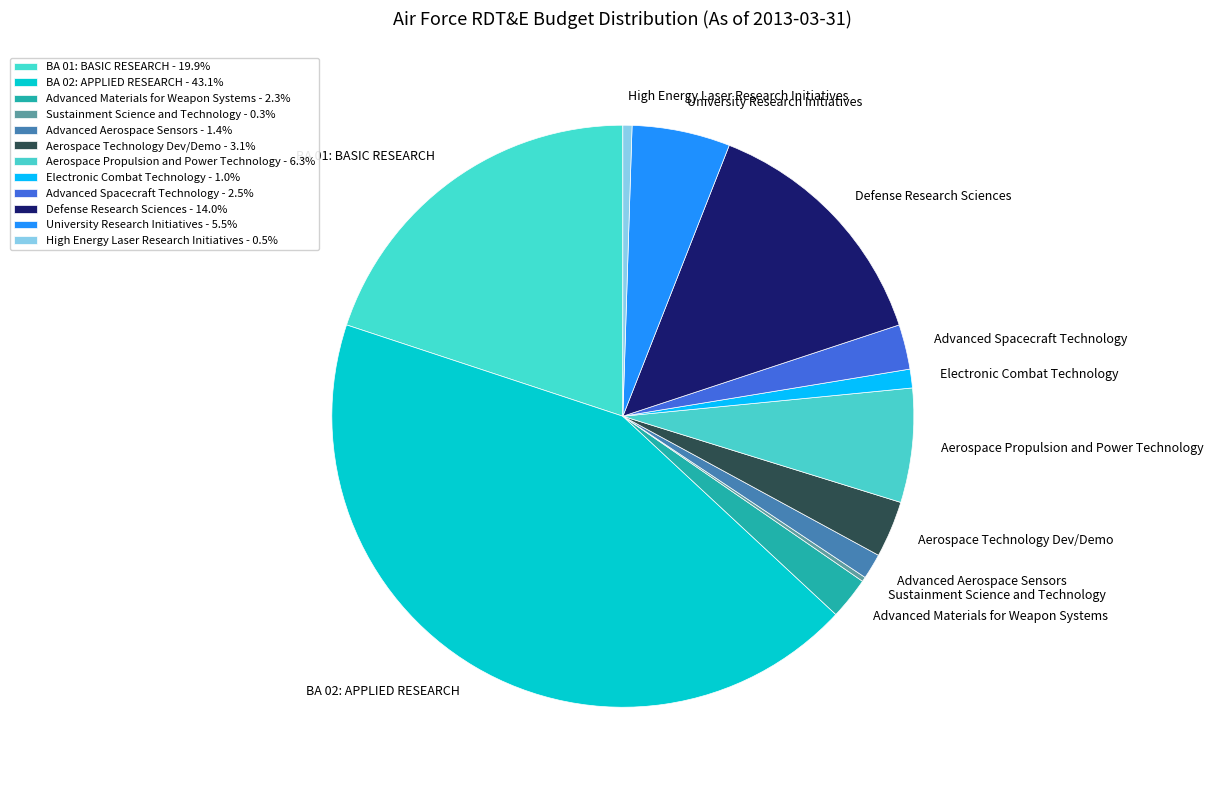

Is there any slice that represents more than half of the pie?

No